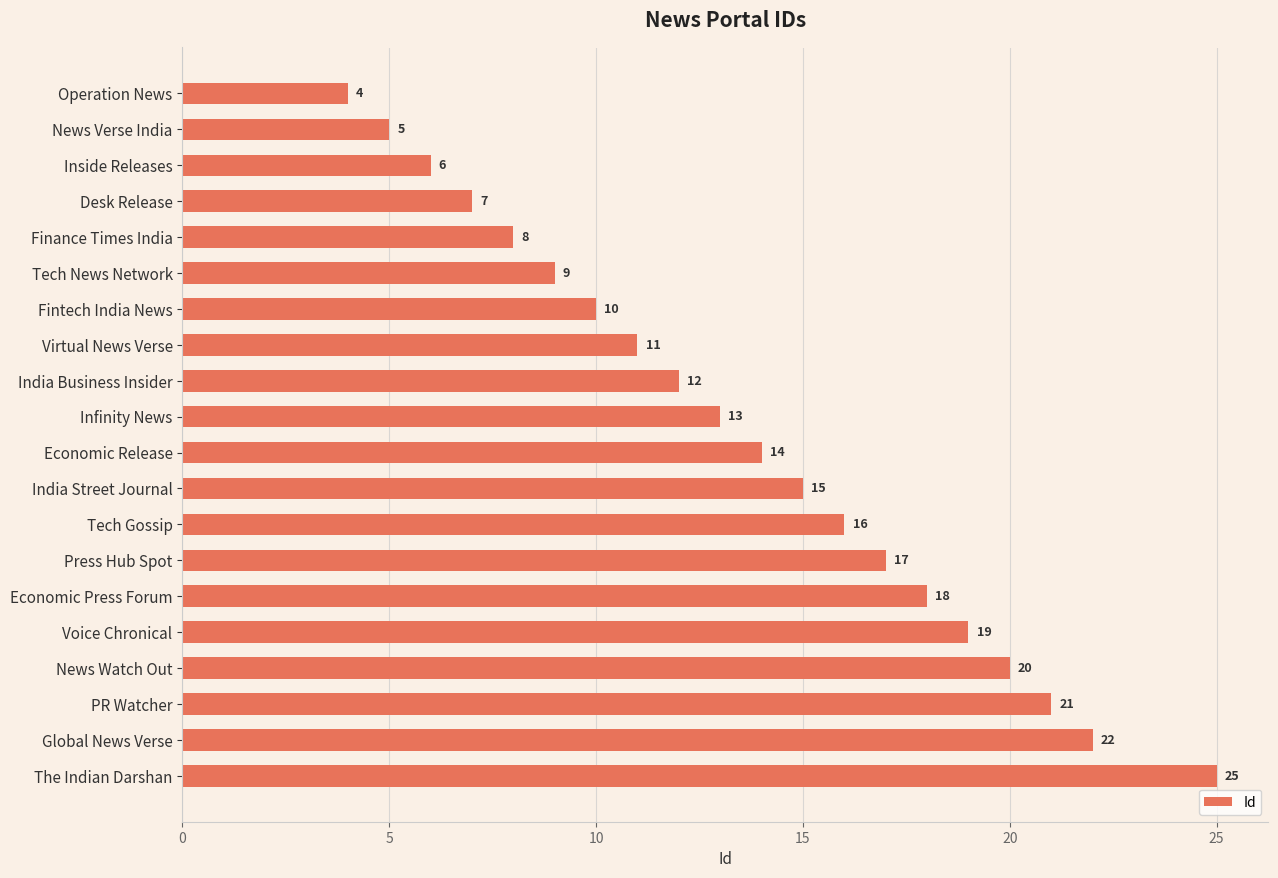

Does the chart contain stacked bars?

No